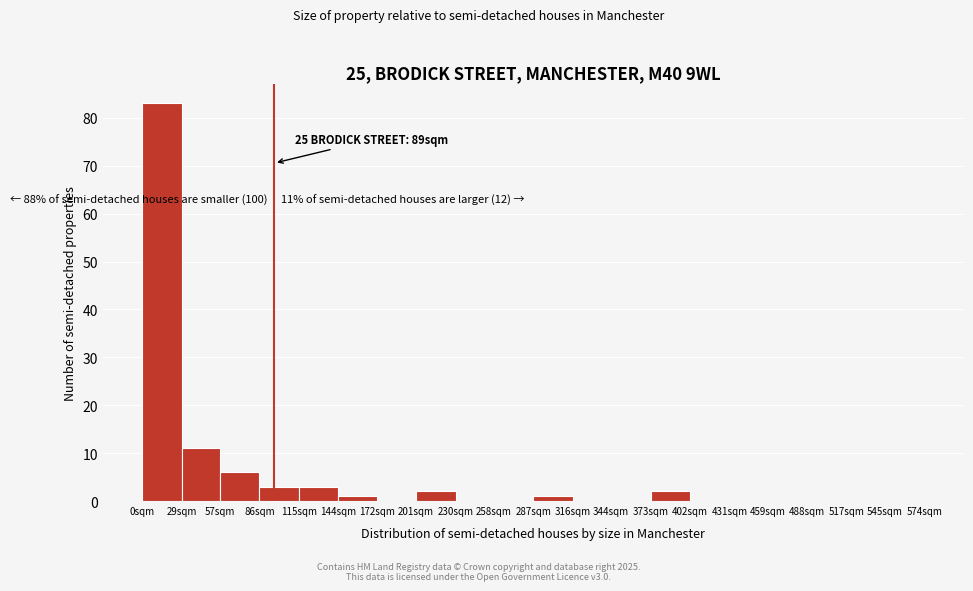

Reading left to right, extract all data points from this chart.

0sqm=83	29sqm=11	57sqm=6	86sqm=3	115sqm=3	144sqm=1	172sqm=0	201sqm=2	230sqm=0	258sqm=0	287sqm=1	316sqm=0	344sqm=0	373sqm=2	402sqm=0	431sqm=0	459sqm=0	488sqm=0	517sqm=0	545sqm=0